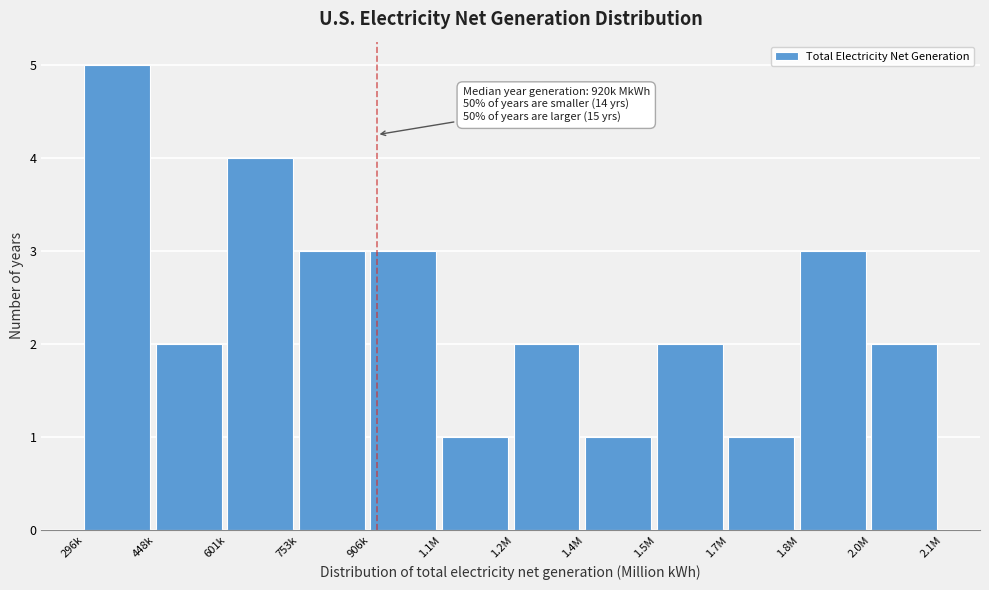

Reading left to right, what are all the values shown in this chart?

296k=5	448k=2	601k=4	753k=3	906k=3	1.1M=1	1.2M=2	1.4M=1	1.5M=2	1.7M=1	1.8M=3	2.0M=2